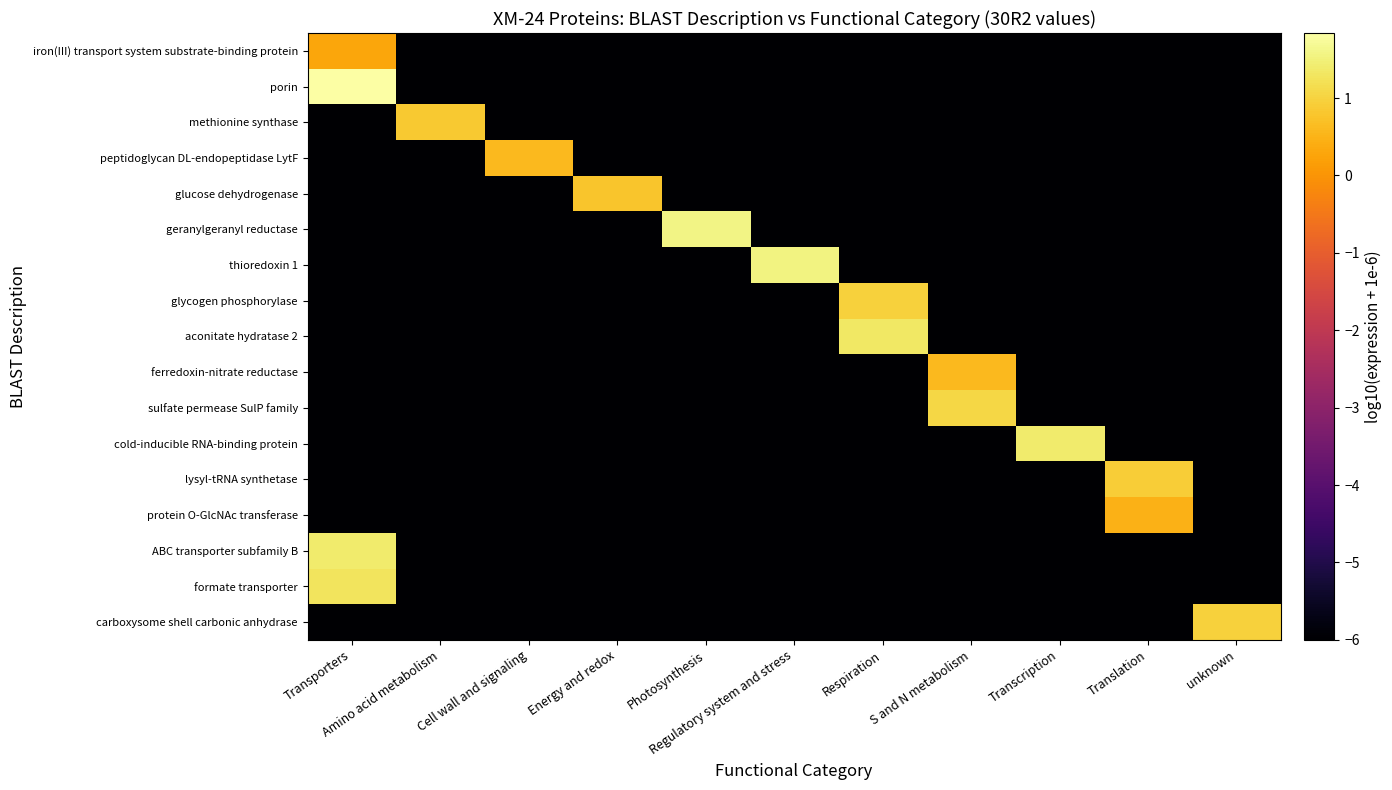

List the series in order of their peak value, highest first.

porin, geranylgeranyl reductase, thioredoxin 1, cold-inducible RNA-binding protein, ABC transporter subfamily B, aconitate hydratase 2, formate transporter, sulfate permease SulP family, glycogen phosphorylase, carboxysome shell carbonic anhydrase, lysyl-tRNA synthetase, methionine synthase, glucose dehydrogenase, peptidoglycan DL-endopeptidase LytF, ferredoxin-nitrate reductase, protein O-GlcNAc transferase, iron(III) transport system substrate-binding protein